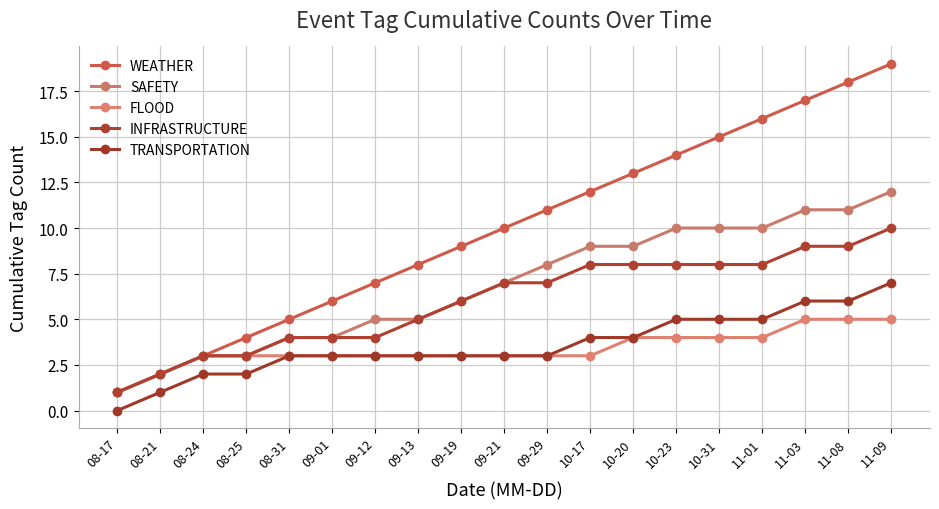

The INFRASTRUCTURE series shows 12 at 11-08. True or false?

False